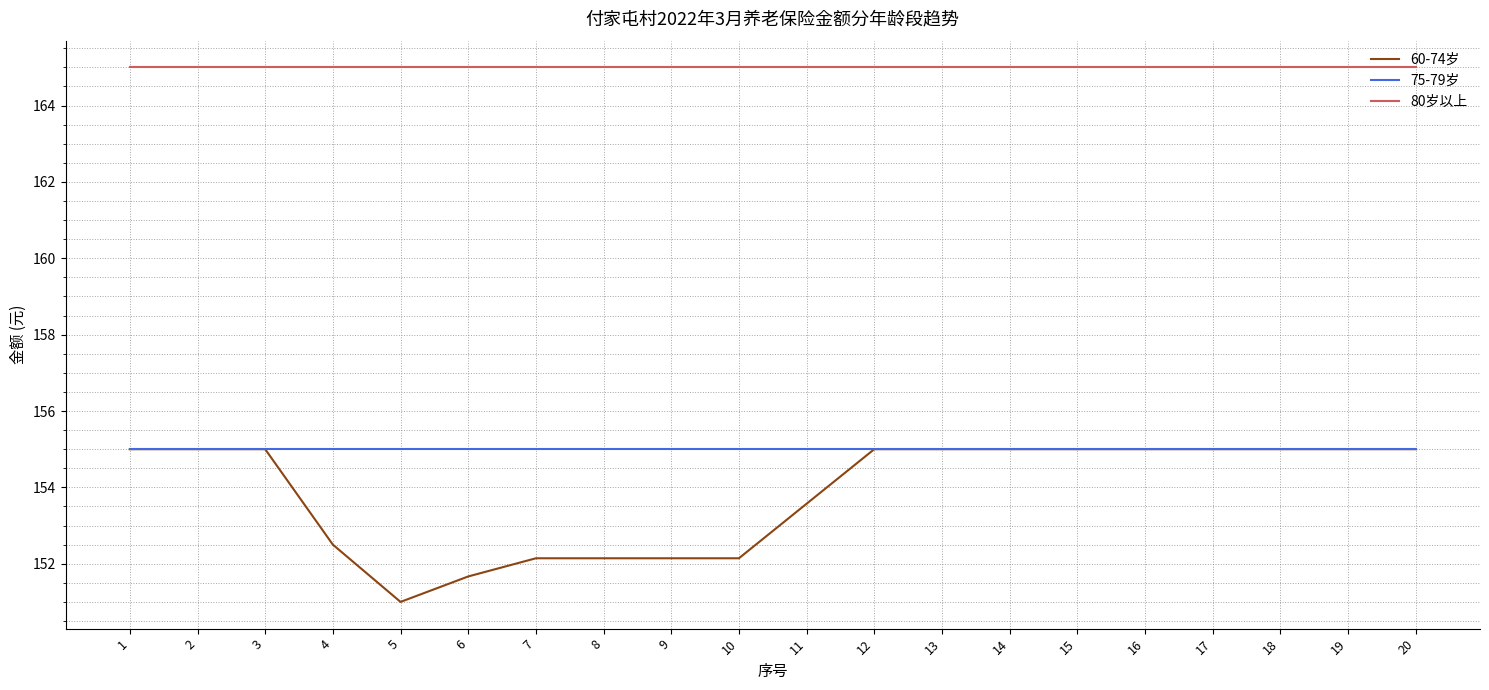

What value does the 60-74岁 series have at 14?

155.0